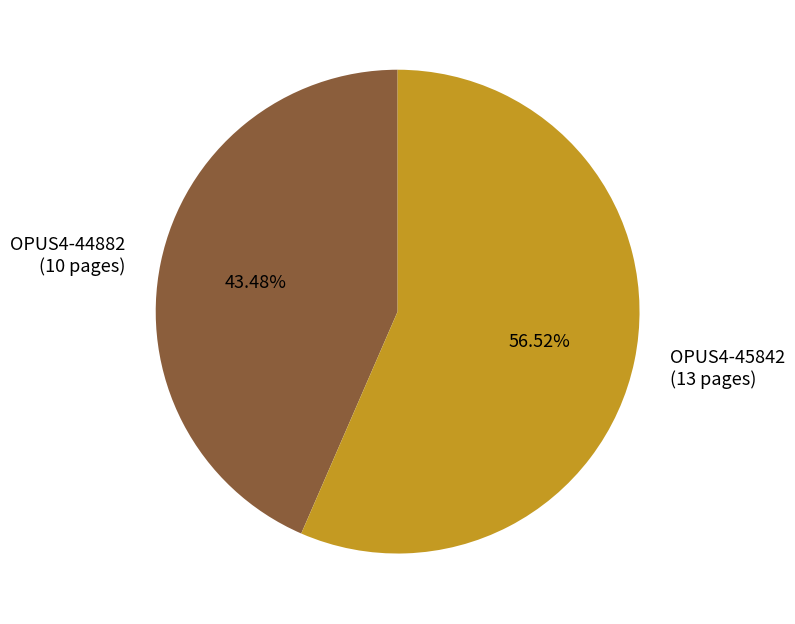

How many slices are in this pie chart?

2